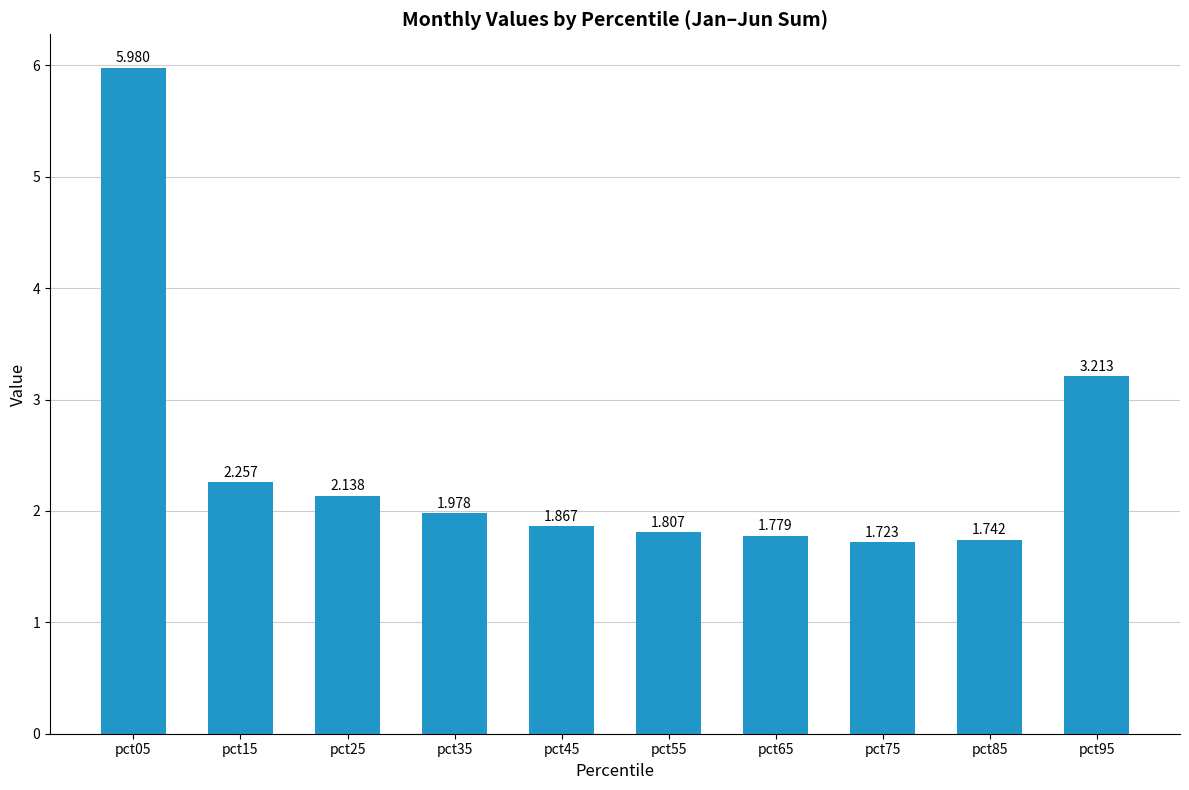

What is the difference between the maximum and minimum values?

4.3